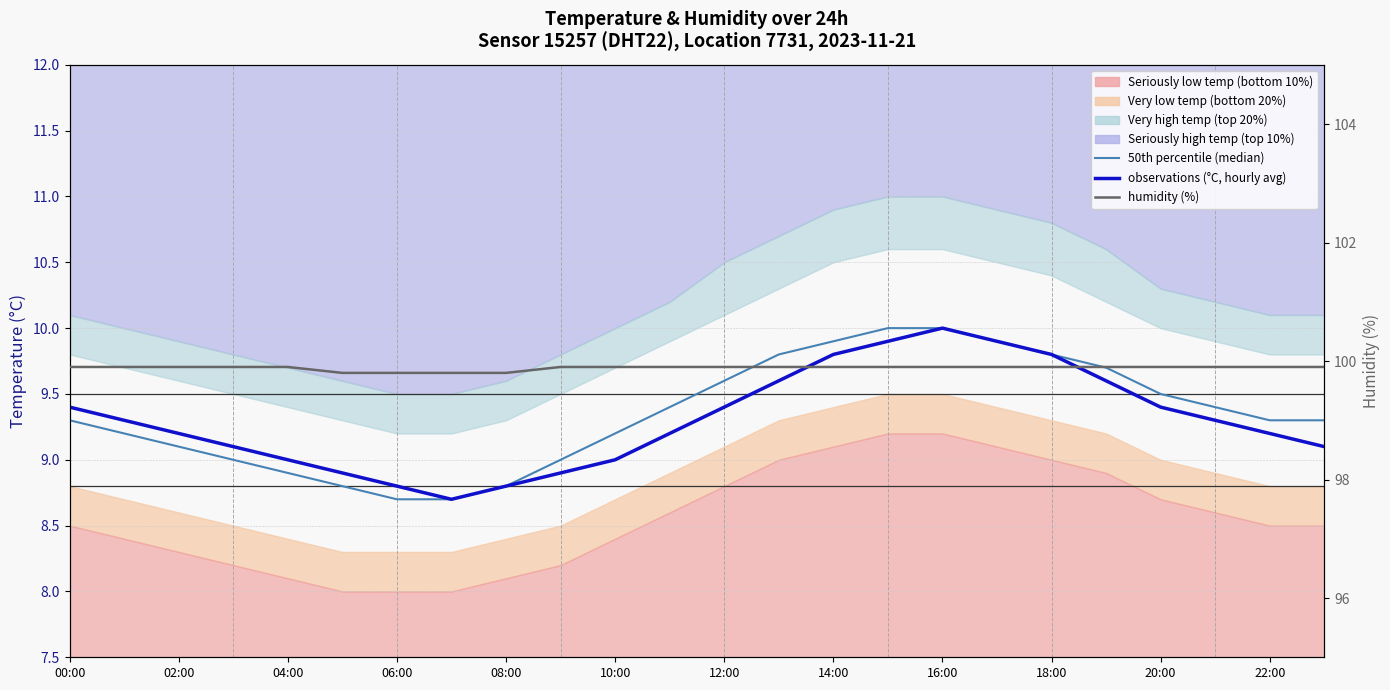

What is the minimum value shown in the chart?

8.7